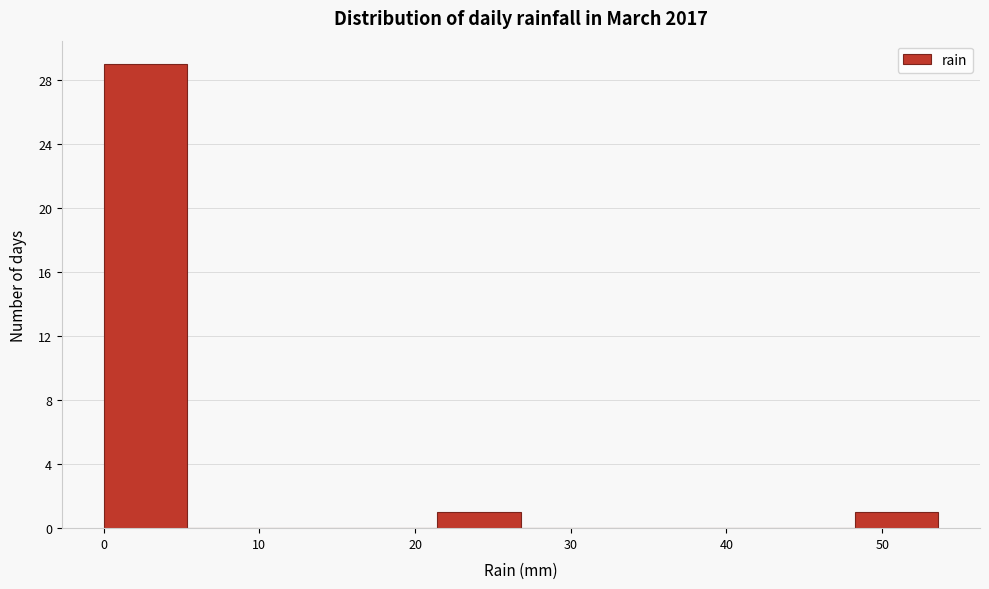

Reading left to right, list every bar in this chart as the range it spans on the x-axis followed by its height. Neither the bar edges nor the heights are printed on the chart, so give them approximately, as read against the axes.

0 to 5: 29
5 to 11: 0
11 to 16: 0
16 to 21: 0
21 to 27: 1
27 to 32: 0
32 to 38: 0
38 to 43: 0
43 to 48: 0
48 to 54: 1